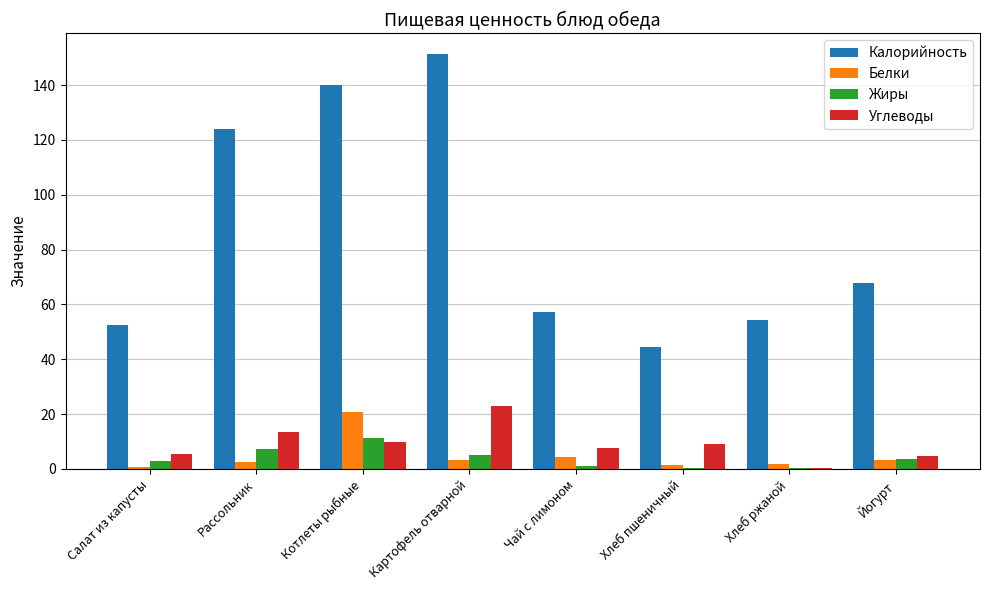

Are the bars horizontal?

No